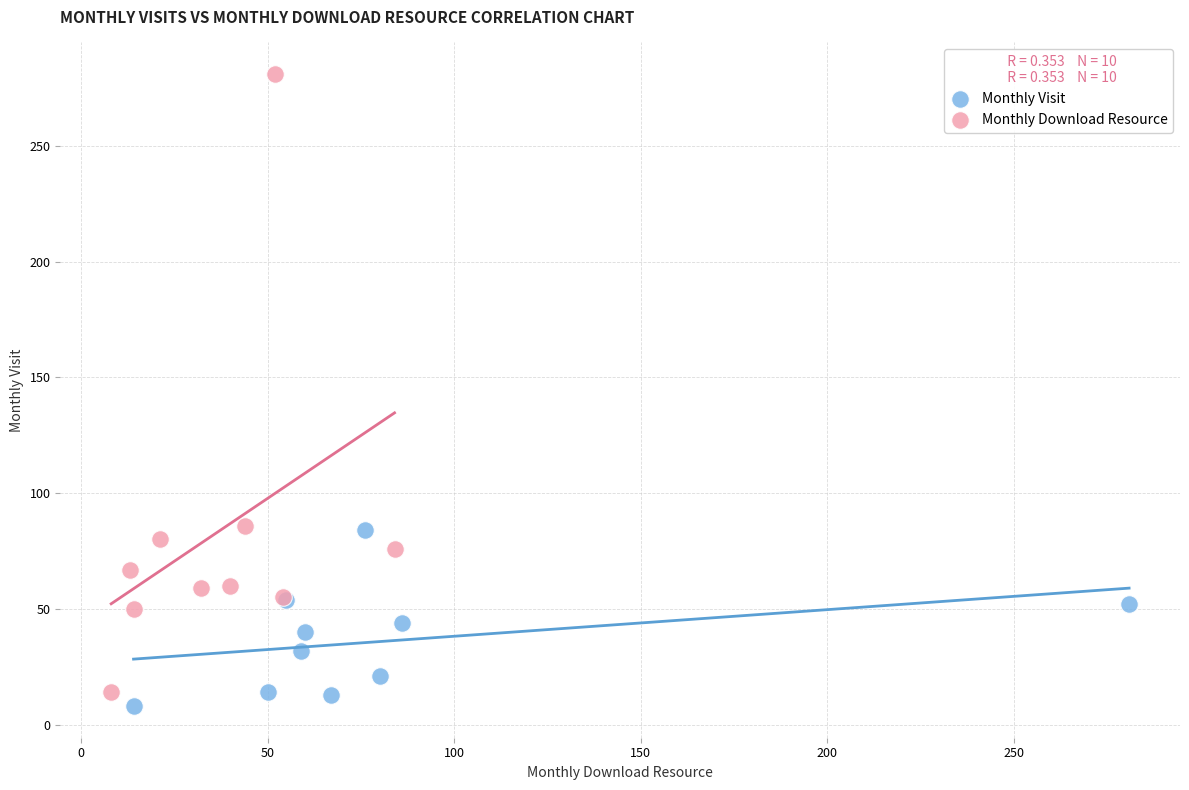

Which series reaches the maximum Y coordinate?

Monthly Download Resource